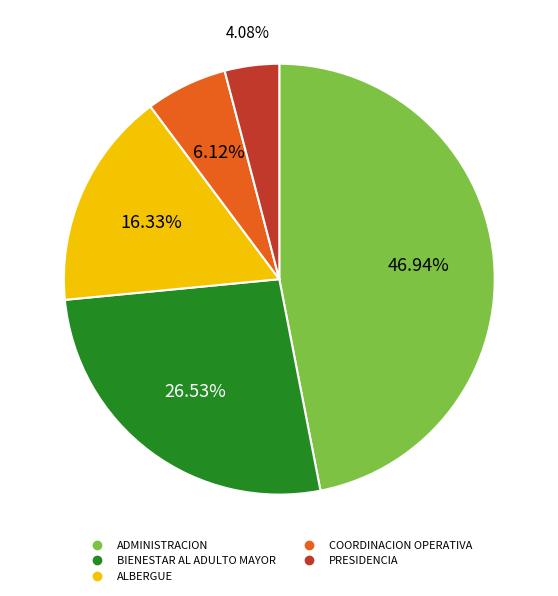

Approximately how many times larger is the value at ALBERGUE compared to COORDINACION OPERATIVA?

2.7